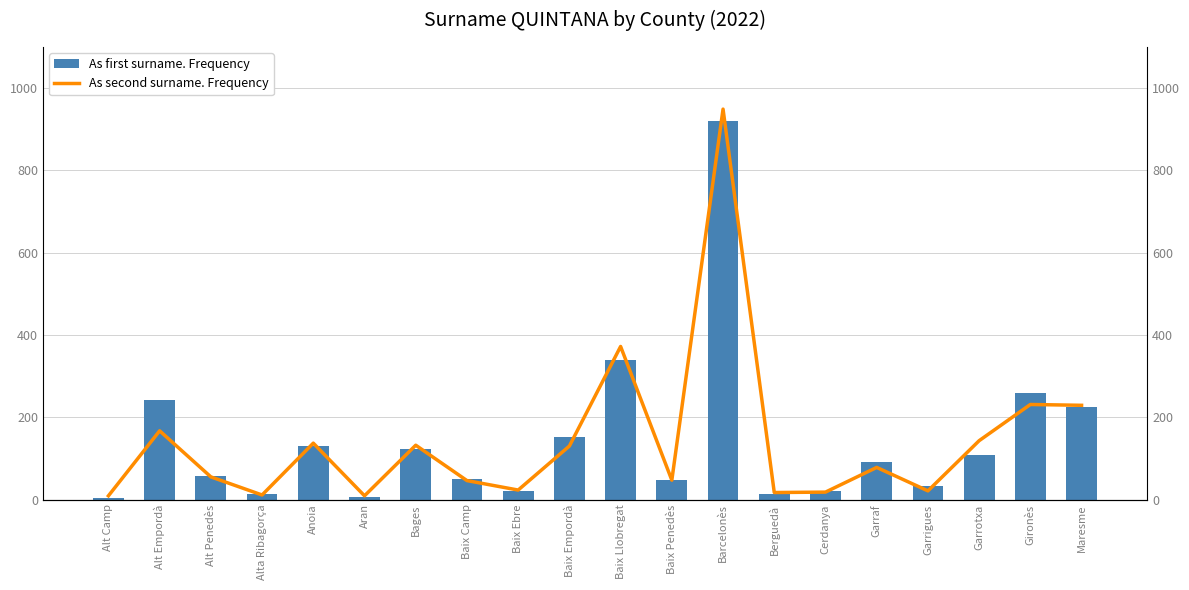

Which series changed the most between Alta Ribagorça and Garraf?

As first surname. Frequency